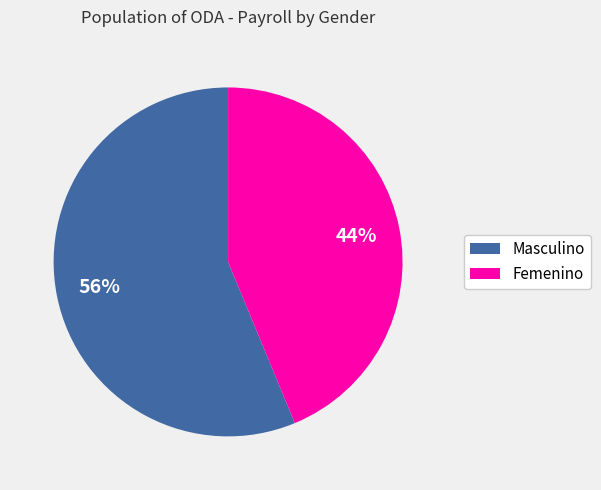

What is the largest slice in the pie chart?

Masculino